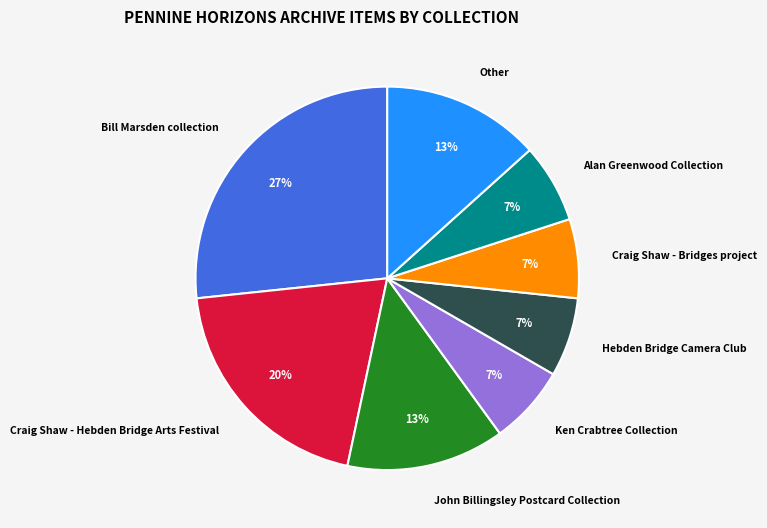

To the nearest percent, what portion does Craig Shaw - Hebden Bridge Arts Festival represent?

20%